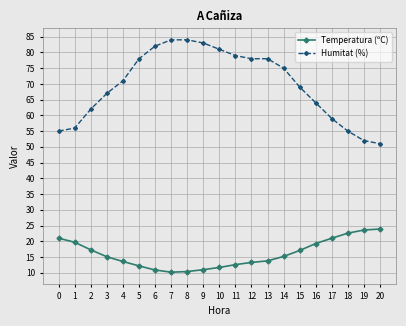

Which series has the widest spread of values?

Humitat (%)